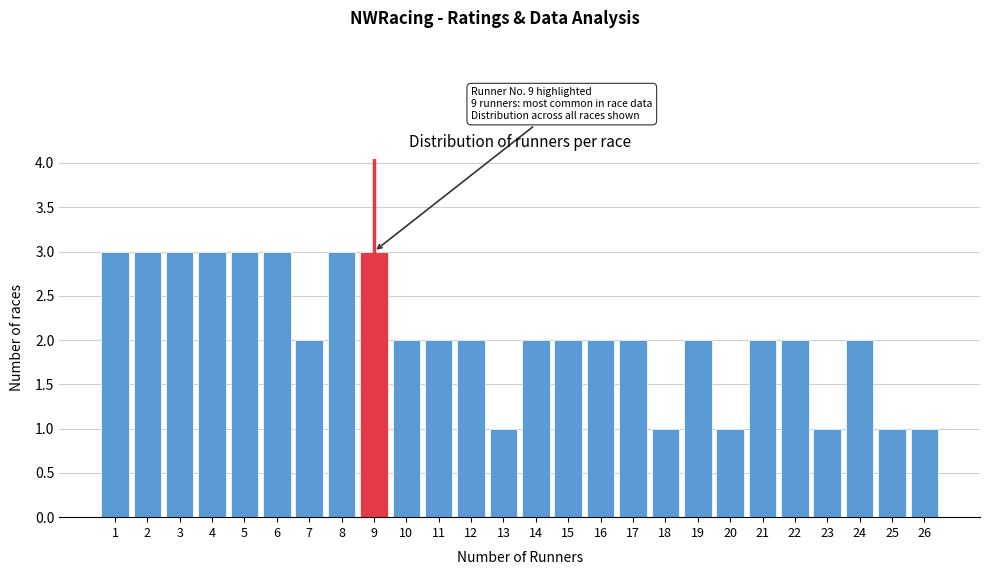

Reading left to right, what are all the values shown in this chart?

1=3	2=3	3=3	4=3	5=3	6=3	7=2	8=3	9=3	10=2	11=2	12=2	13=1	14=2	15=2	16=2	17=2	18=1	19=2	20=1	21=2	22=2	23=1	24=2	25=1	26=1